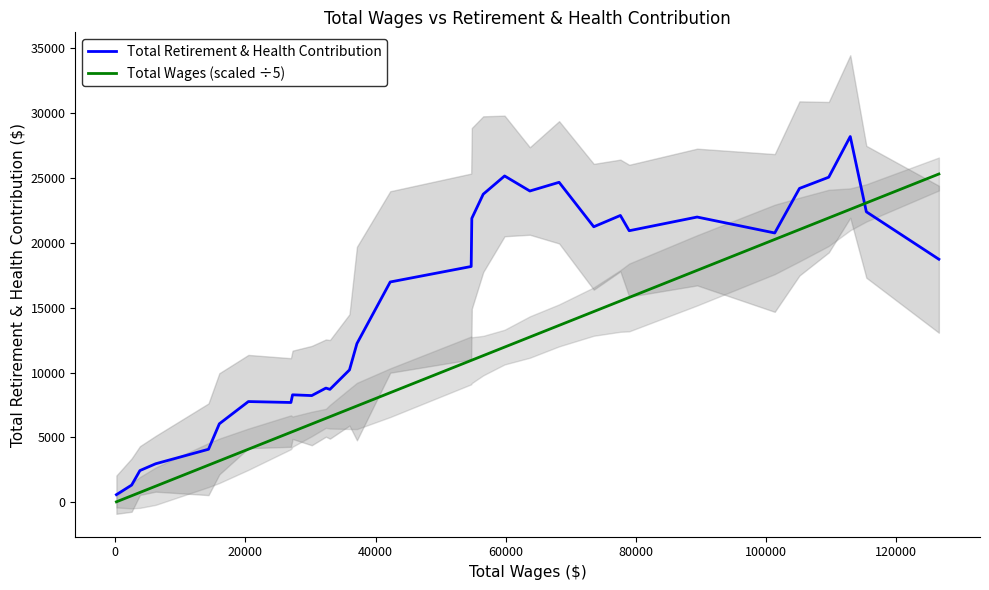

Which series has the largest total across all categories?

Total Retirement & Health Contribution